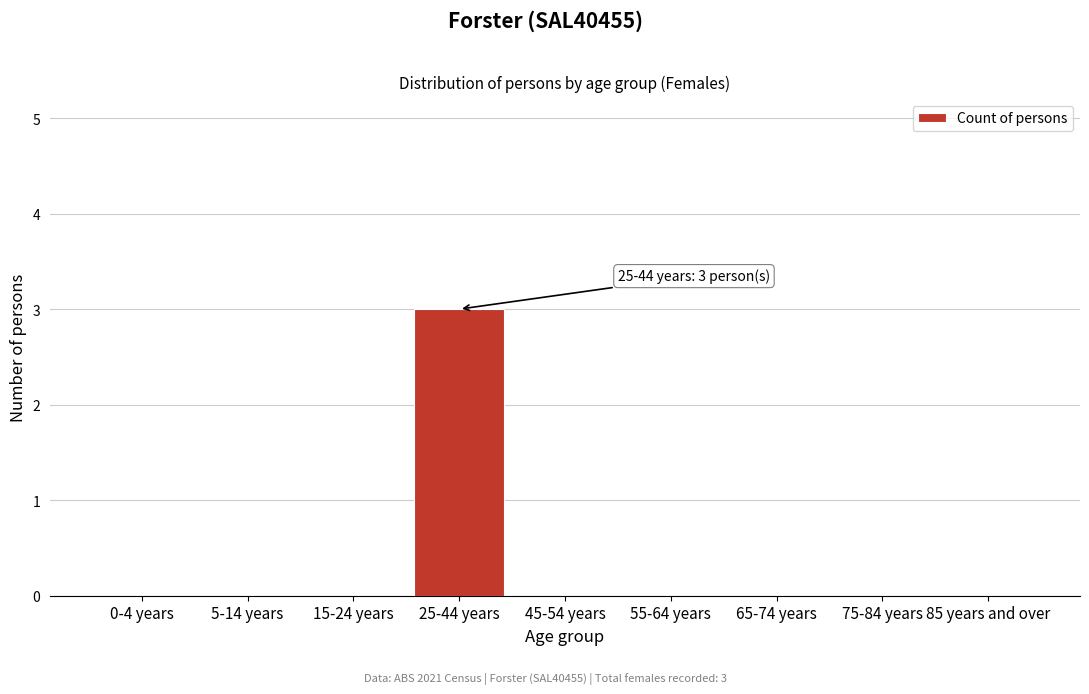

Reading right to left, list all the values displayed in this chart.

85 years and over=0	75-84 years=0	65-74 years=0	55-64 years=0	45-54 years=0	25-44 years=3	15-24 years=0	5-14 years=0	0-4 years=0